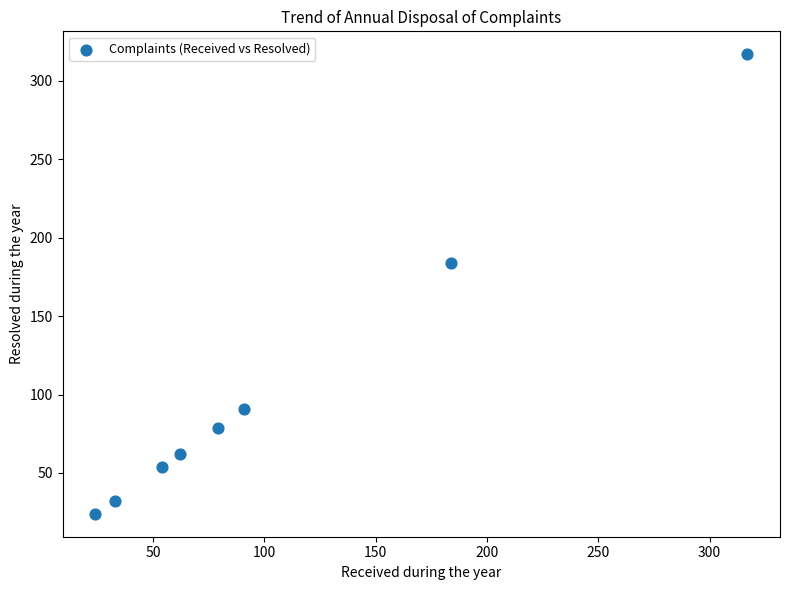

What Y value in the scatter plot is closest to 170?

184